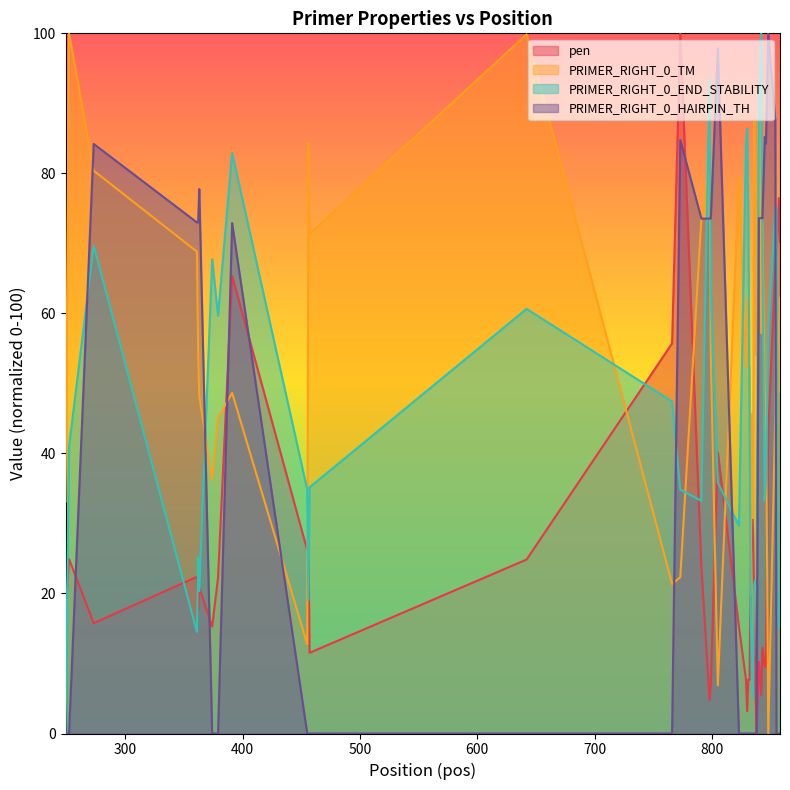

True or false: PRIMER_RIGHT_0_END_STABILITY and PRIMER_RIGHT_0_TM cross at least once.

True